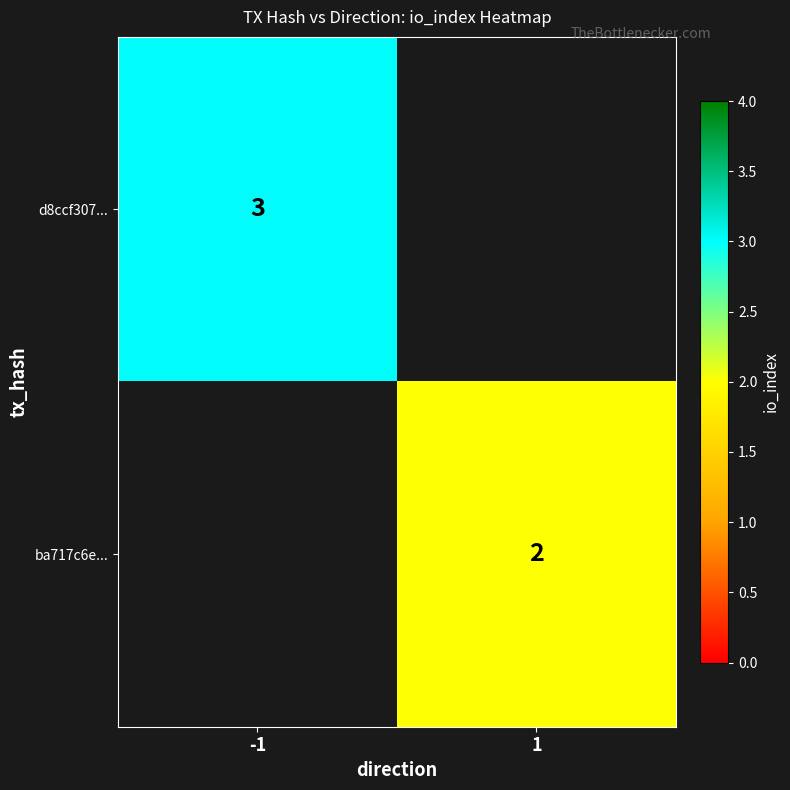

Is it true that ba717c6e... equals 1 at 1?

False